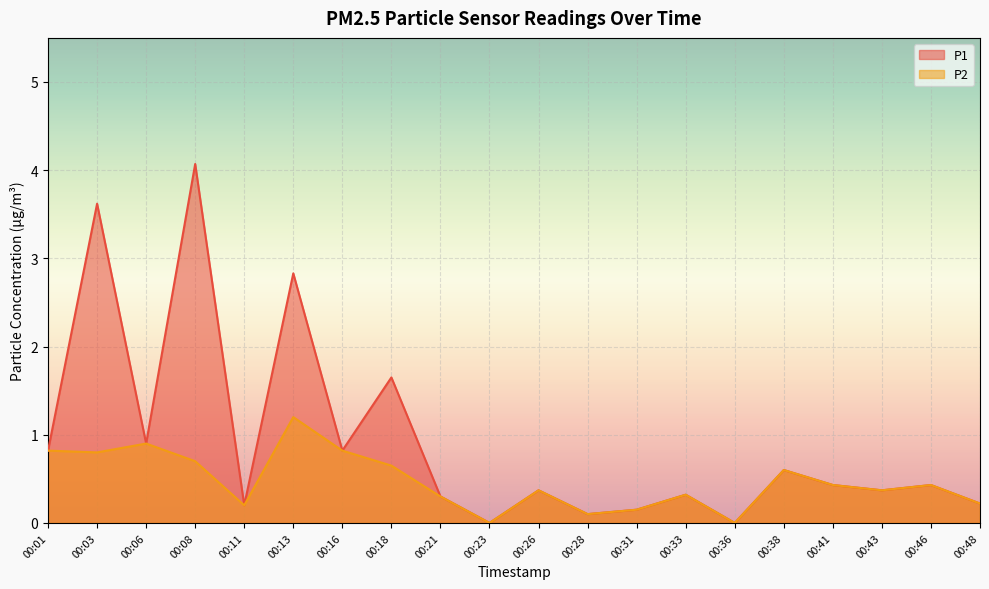

Reading right to left, extract all data points from this chart.

P1: 0.2	0.4	0.4	0.4	0.6	0.0	0.3	0.1	0.1	0.4	0.0	0.3	1.6	0.8	2.8	0.2	4.1	0.9	3.6	0.8
P2: 0.2	0.4	0.4	0.4	0.6	0.0	0.3	0.1	0.1	0.4	0.0	0.3	0.7	0.8	1.2	0.2	0.7	0.9	0.8	0.8